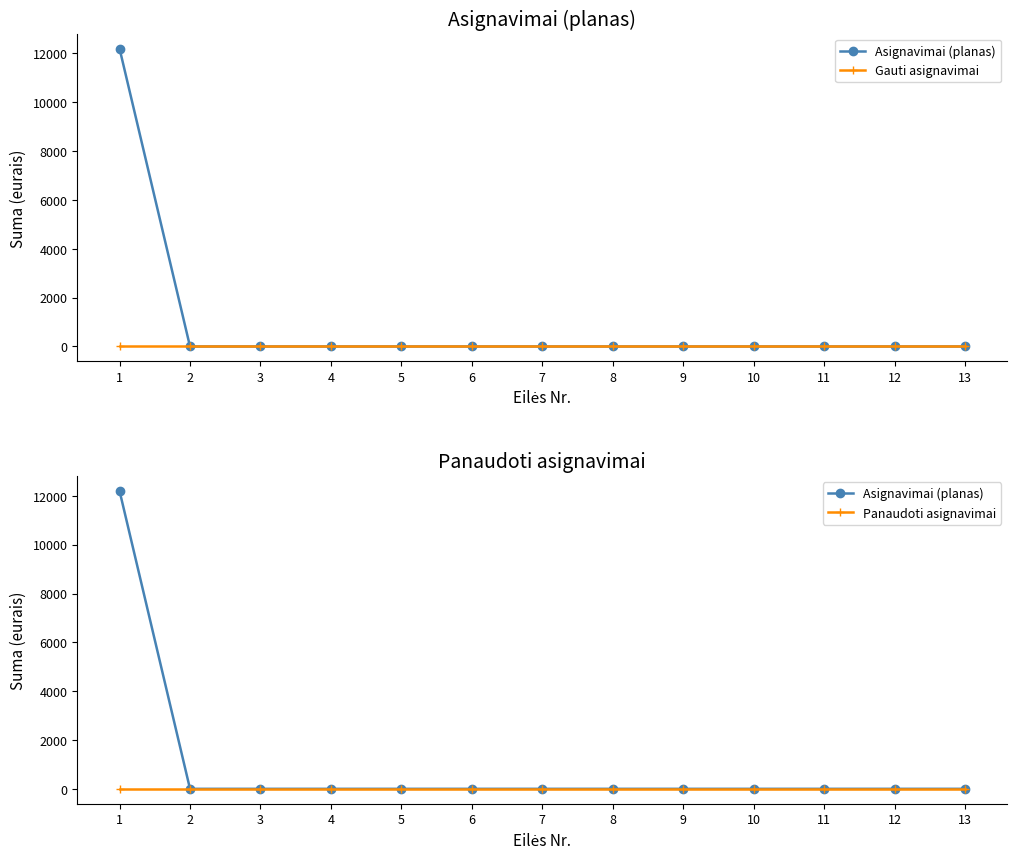

Which series has the widest spread of values?

Asignavimai (planas)